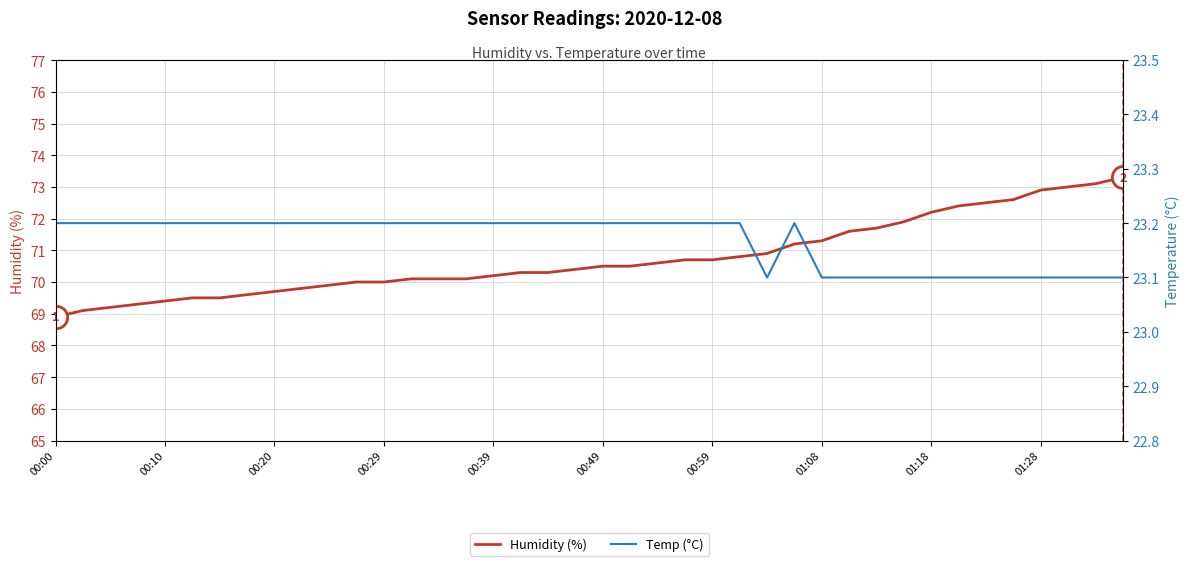

What is the value of the Humidity (%) point at the 19th from the left?

70.3